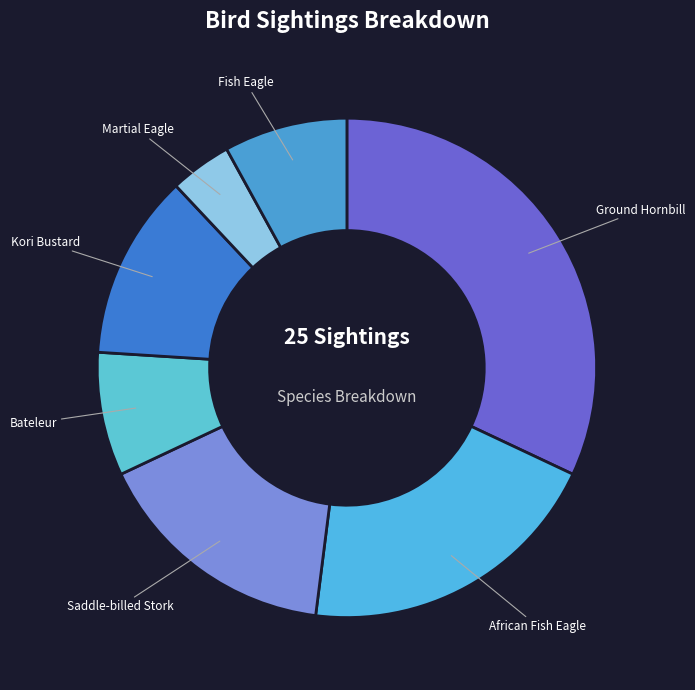

The Ground Hornbill slice represents 32% of the pie. True or false?

True